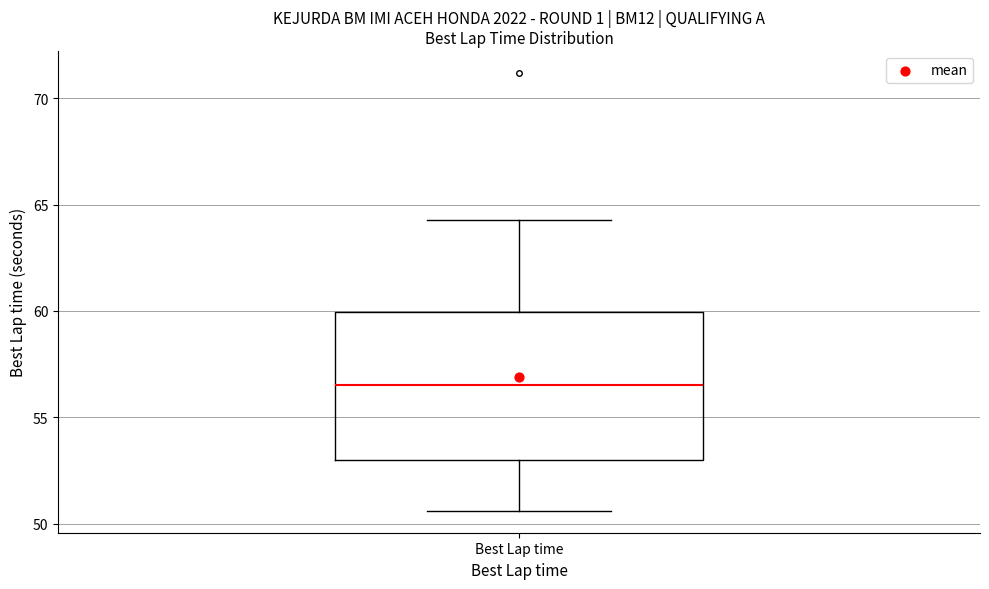

Where does the lower whisker of the box for Best Lap time end on the y-axis? The values are not printed on the chart, so give them approximately, as read against the axis.

50.5